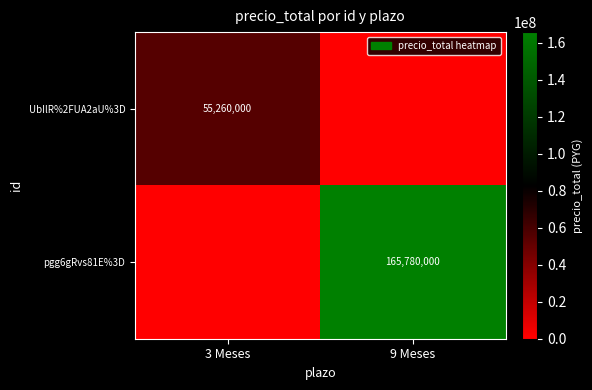

The value of UbIlR%2FUA2aU%3D at 3 Meses is 20164389. True or false?

False